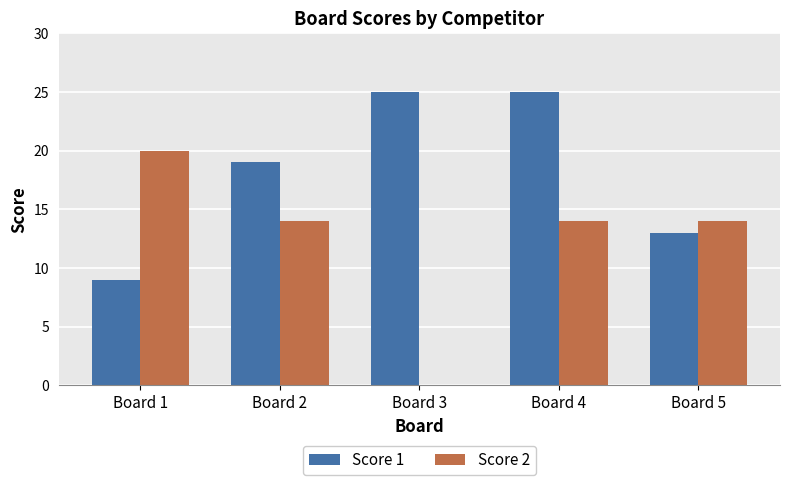

What is the maximum value for Score 1?

25